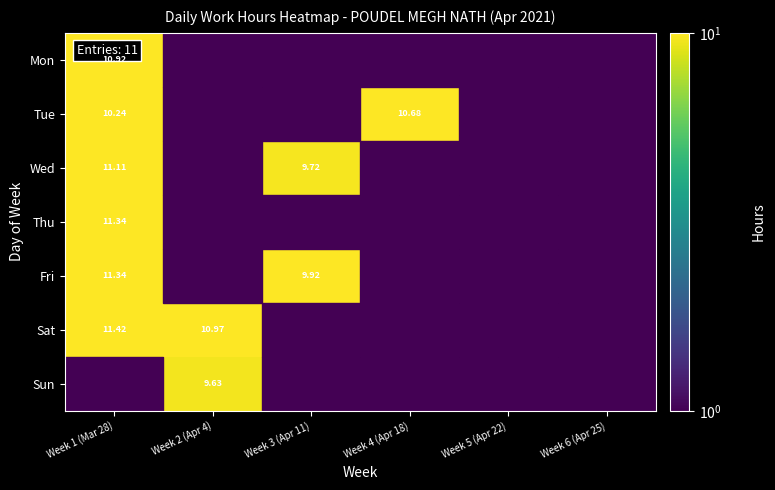

Which series has the largest total across all categories?

Sat